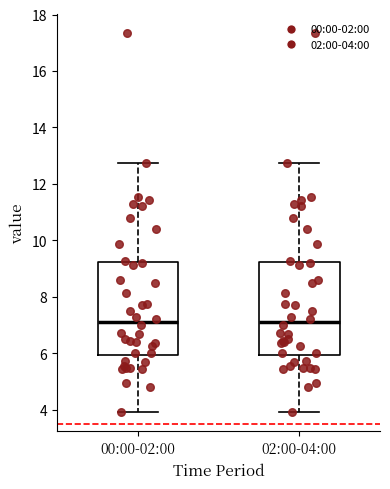

Reading left to right, read every box against the y-axis: the position of its median line, the range the box covers, and the ends of its whiskers. The values are not printed on the chart, so give them approximately, as read against the axis.

00:00-02:00: median 7.2, box 6.0 to 9.2, whiskers 4.0 to 12.8
02:00-04:00: median 7.2, box 6.0 to 9.2, whiskers 4.0 to 12.8